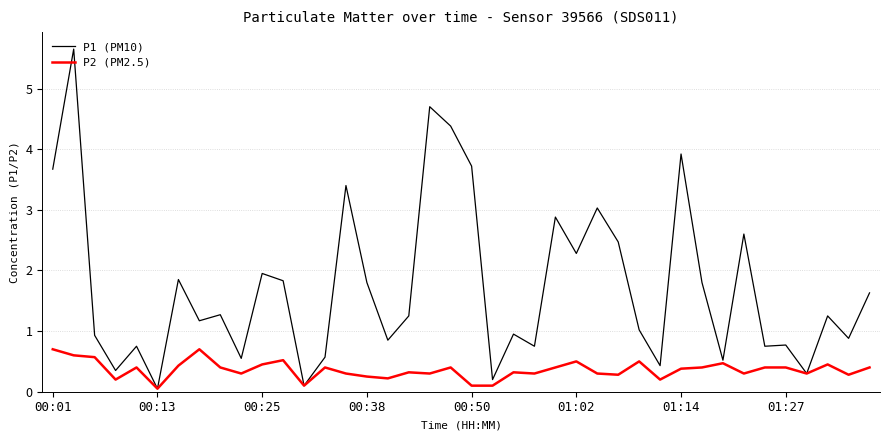

Which series has the widest spread of values?

P1 (PM10)